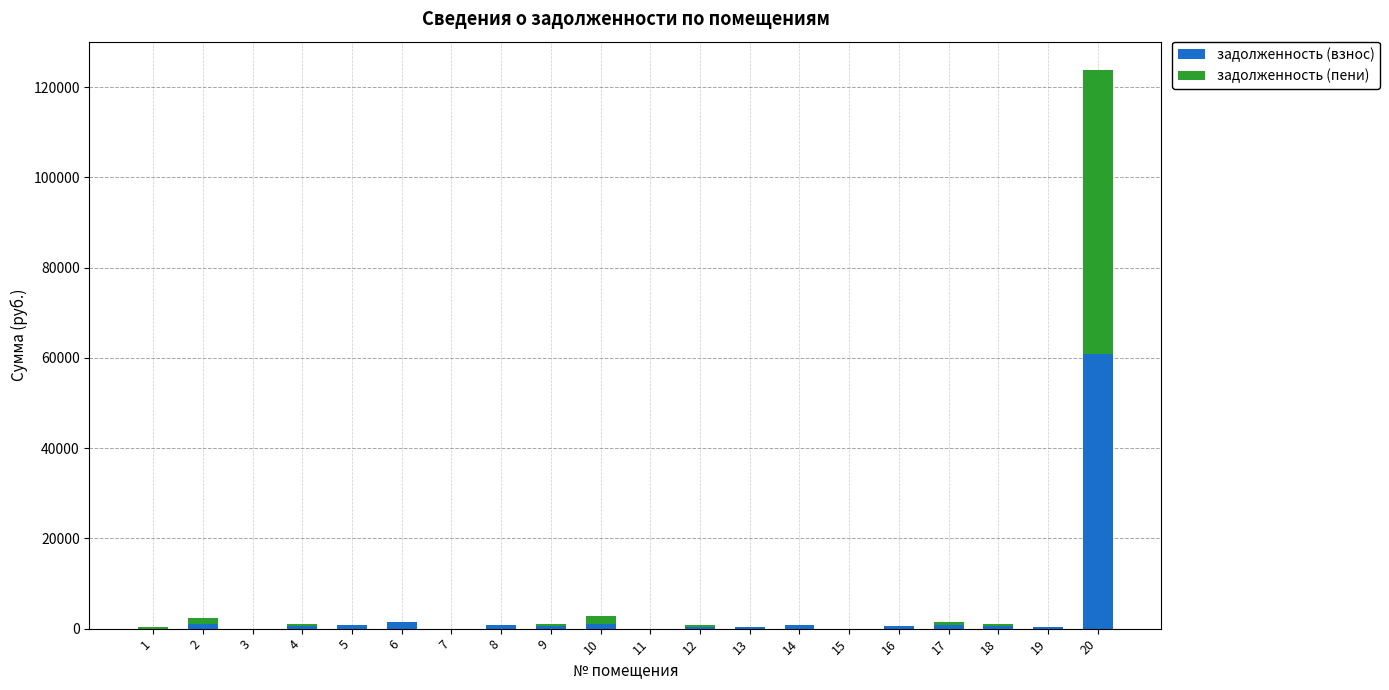

Does the chart contain stacked bars?

Yes